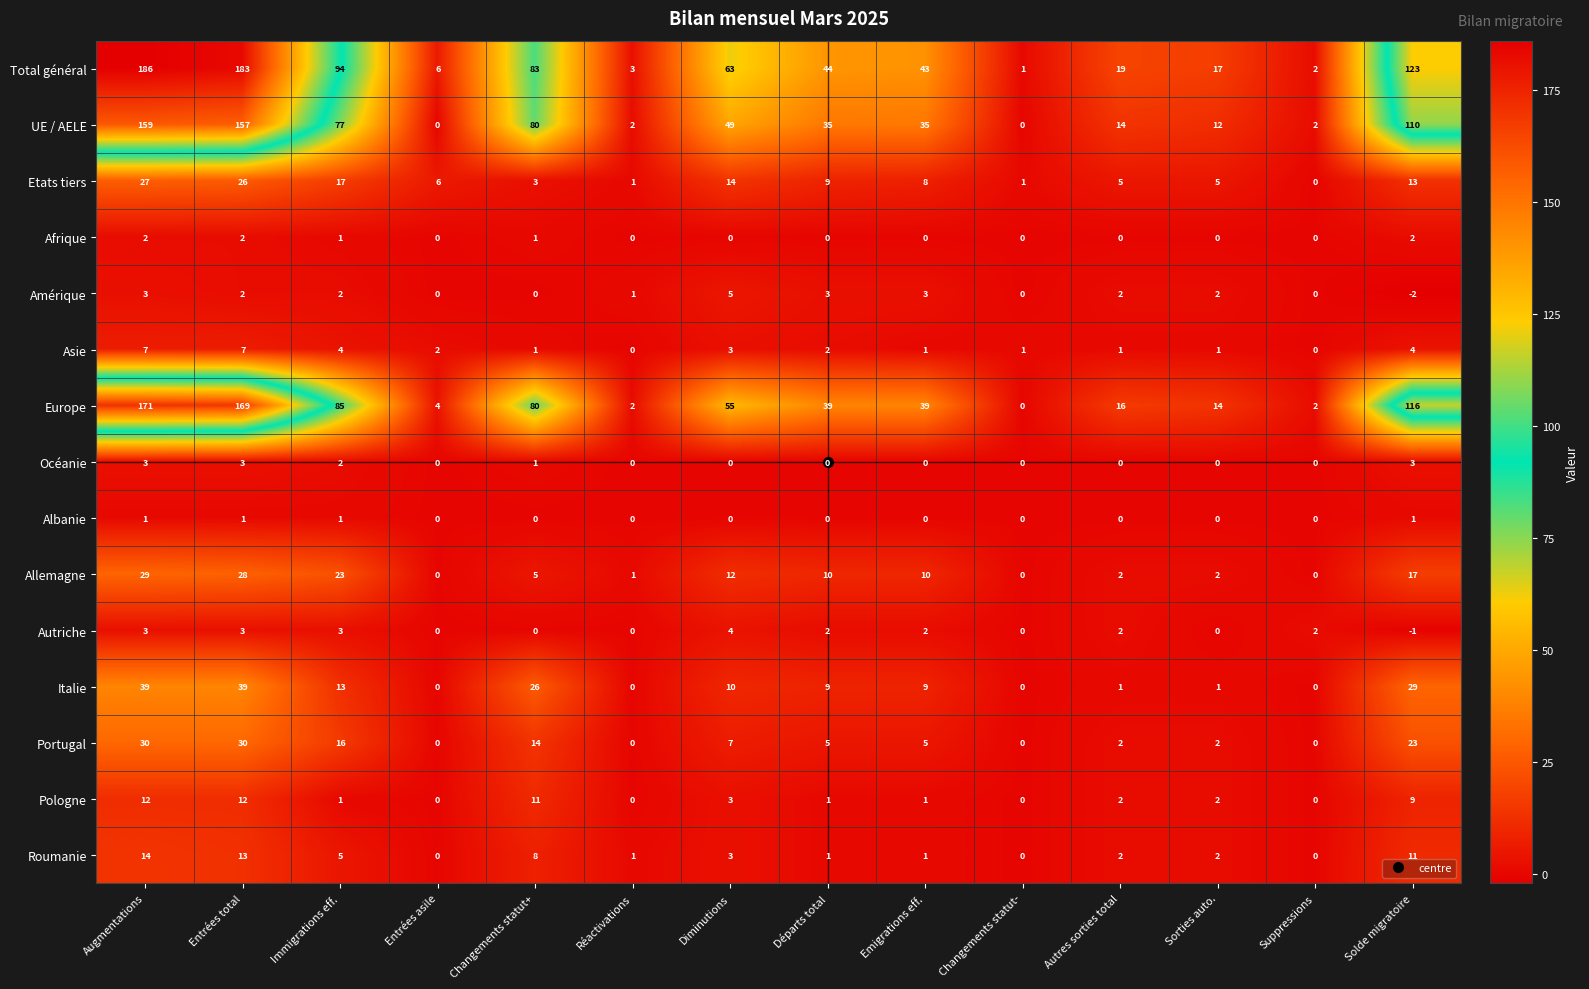

Rank the series at Solde migratoire from highest to lowest value.

Total général, Europe, UE / AELE, Italie, Portugal, Allemagne, Etats tiers, Roumanie, Pologne, Asie, Océanie, Afrique, Albanie, Autriche, Amérique